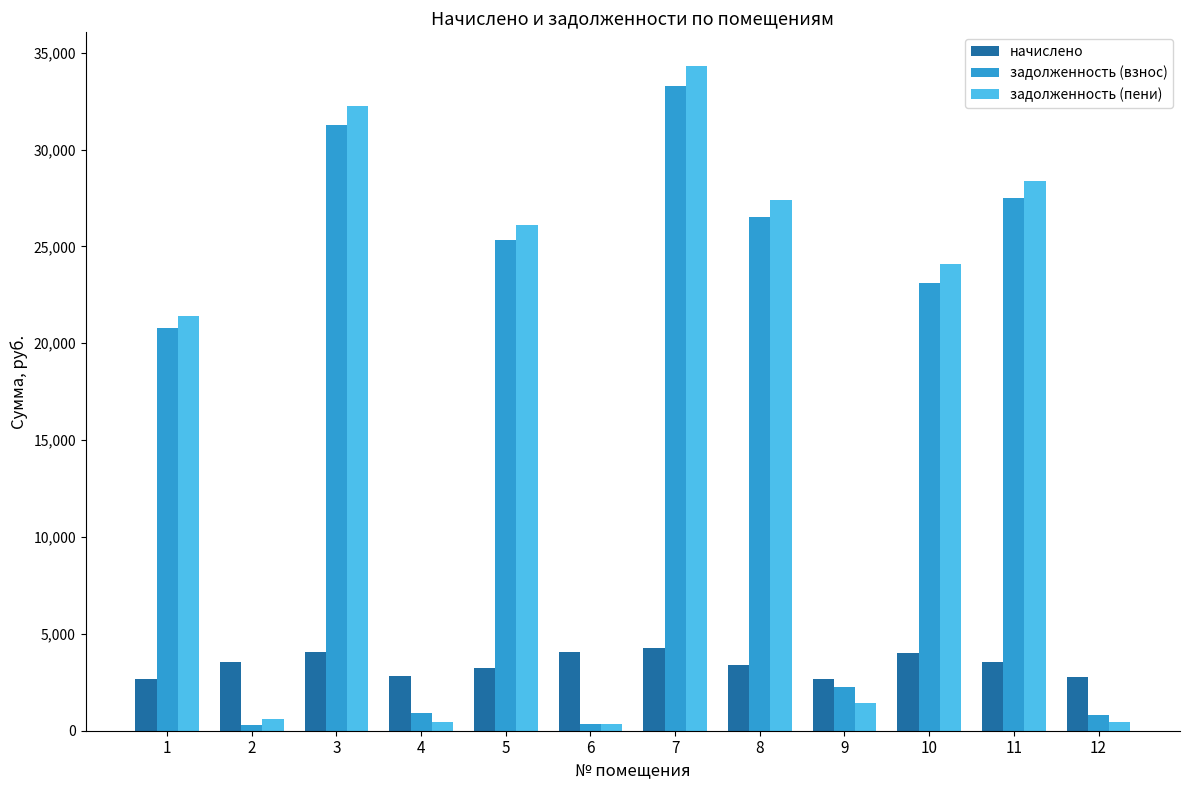

List the series in order of their peak value, highest first.

задолженность (пени), задолженность (взнос), начислено